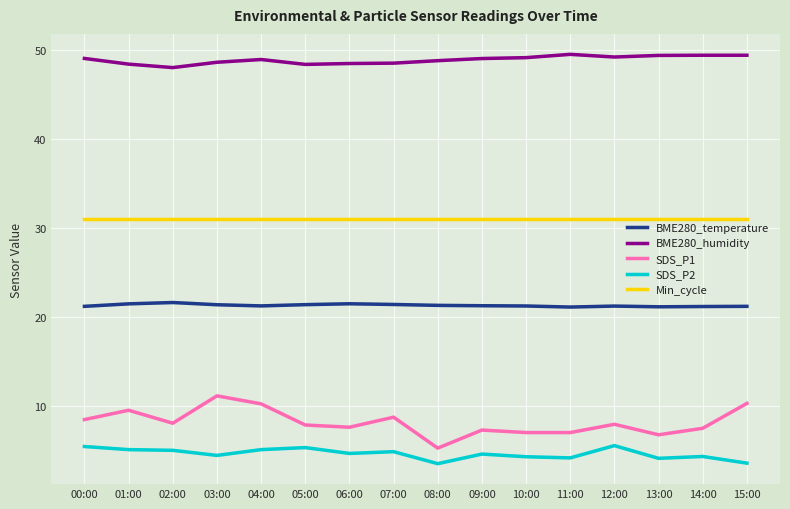

True or false: SDS_P1 and BME280_humidity intersect in this chart.

False